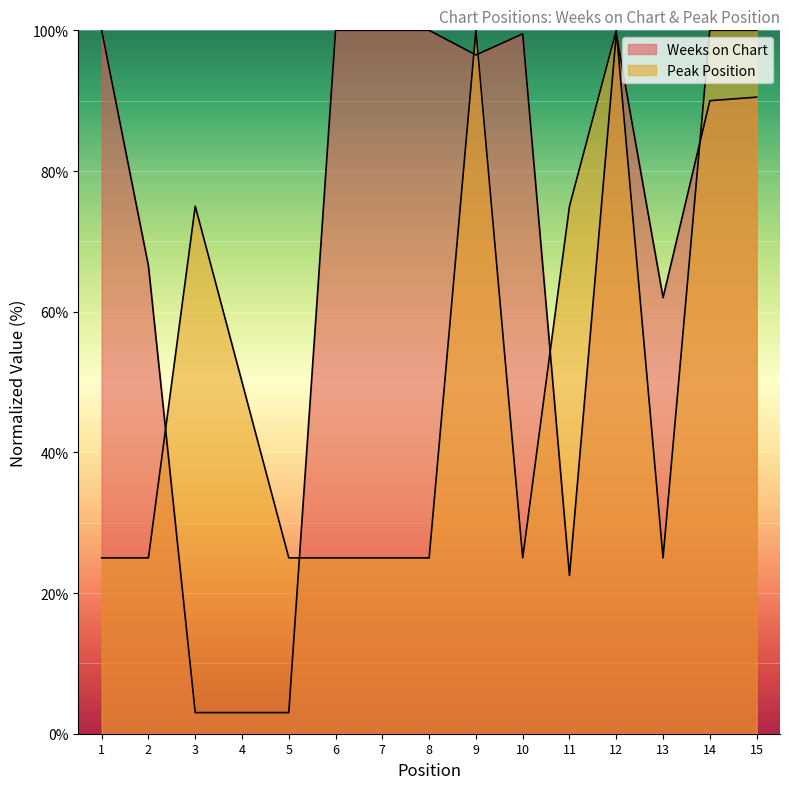

What is the difference between the maximum and minimum values in the Weeks on Chart series?

97.0